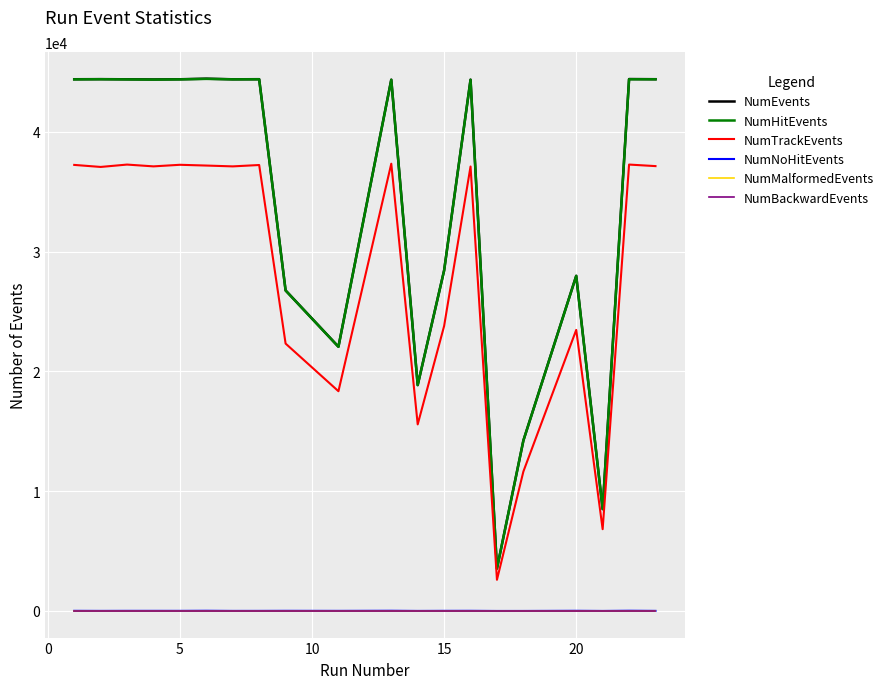

What is the maximum value for NumEvents?

44435